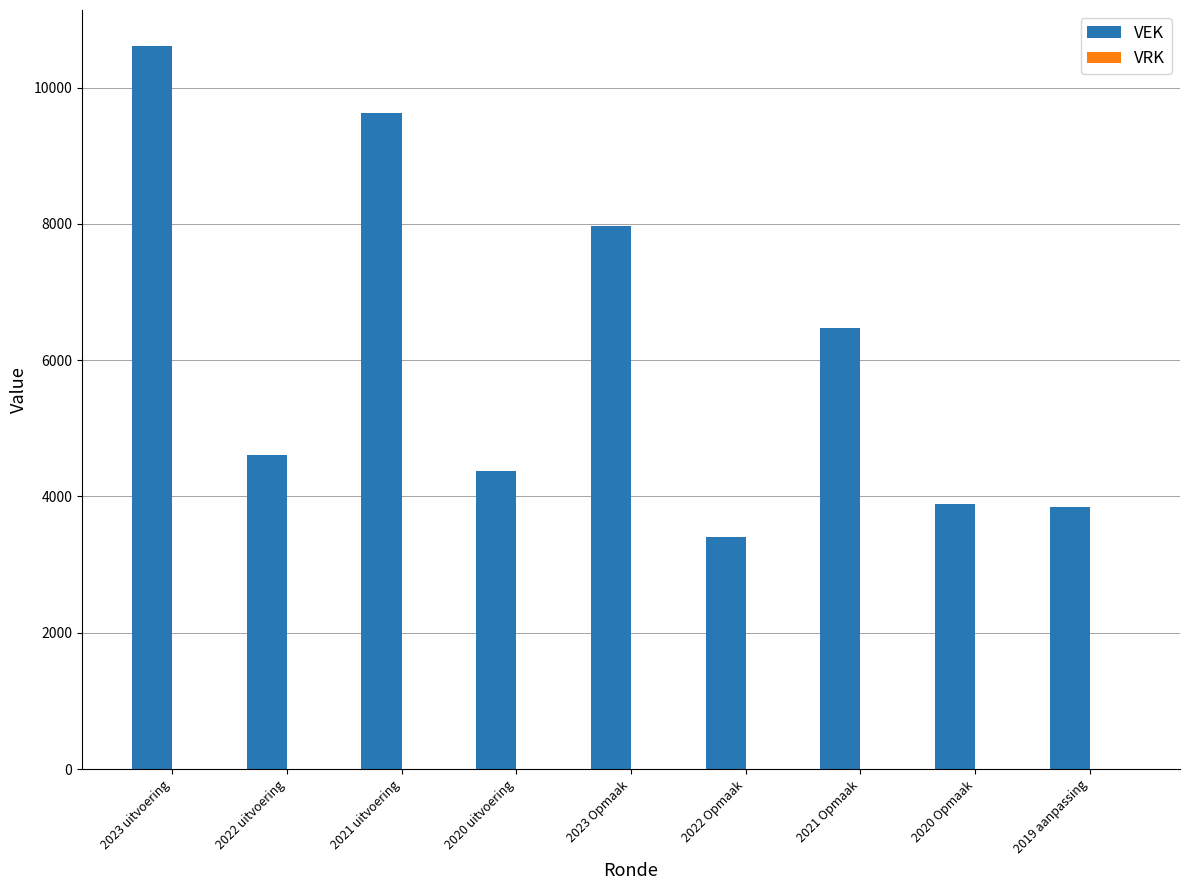

True or false: the data shows 5496 at 2022 Opmaak.

False